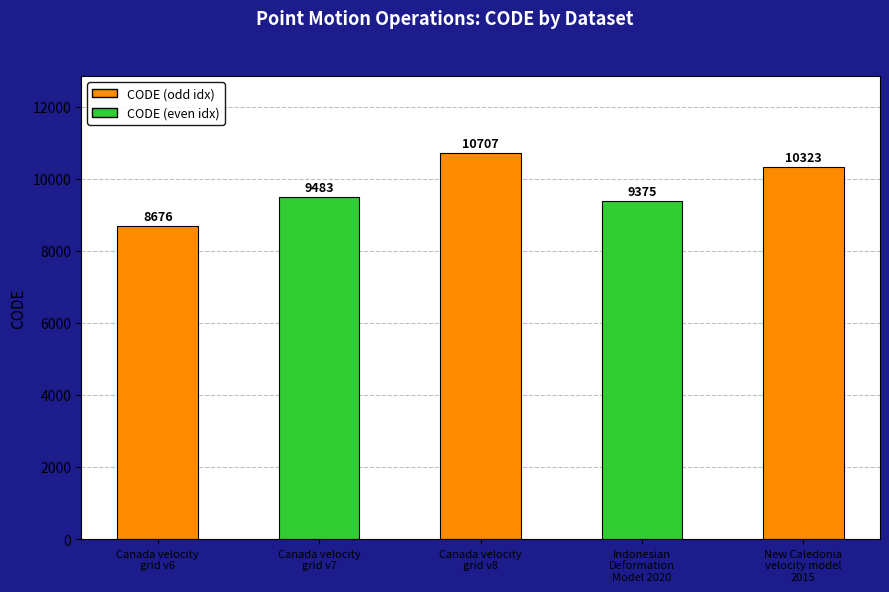

Which has a higher value, New Caledonia
velocity model
2015 or Canada velocity
grid v8?

Canada velocity
grid v8